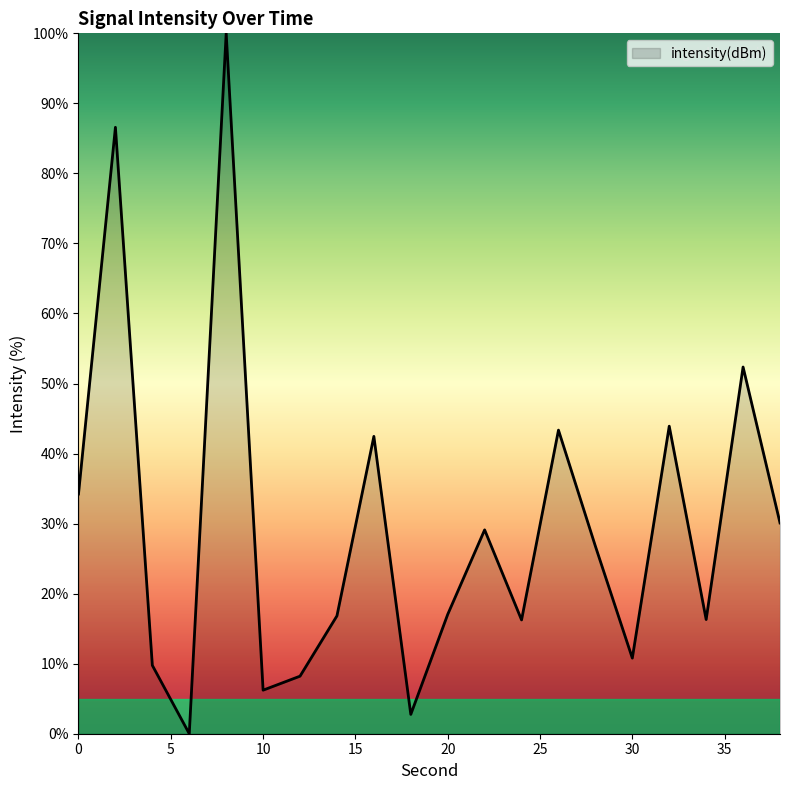

What is the difference between the maximum and minimum values?

100.0